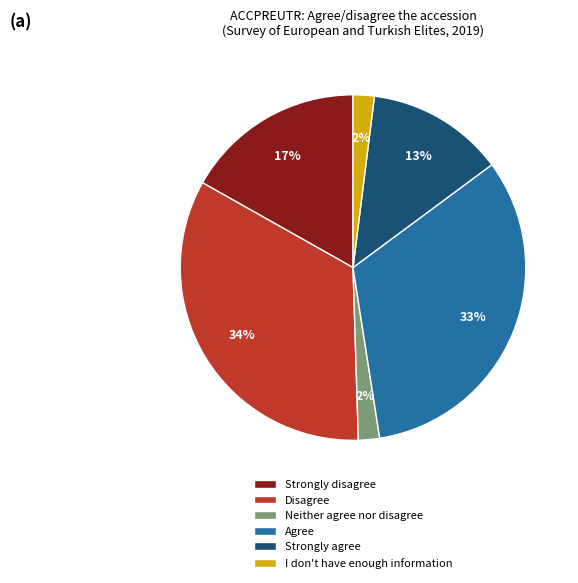

Is the sum of Strongly agree and Disagree greater than half?

No